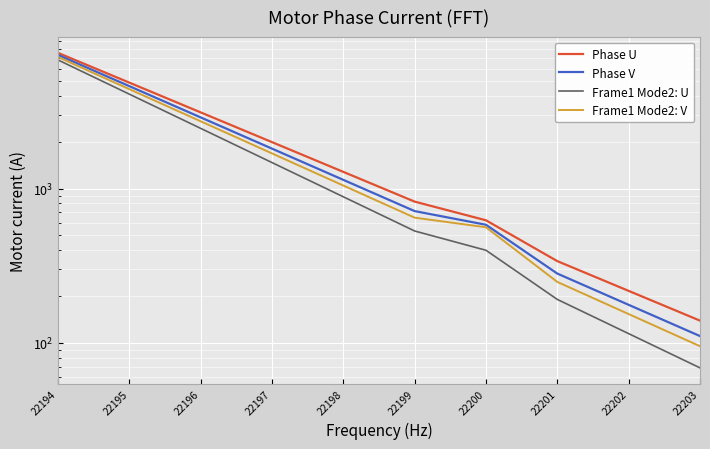

At which label does Frame1 Mode2: V first exceed 1046?

22194